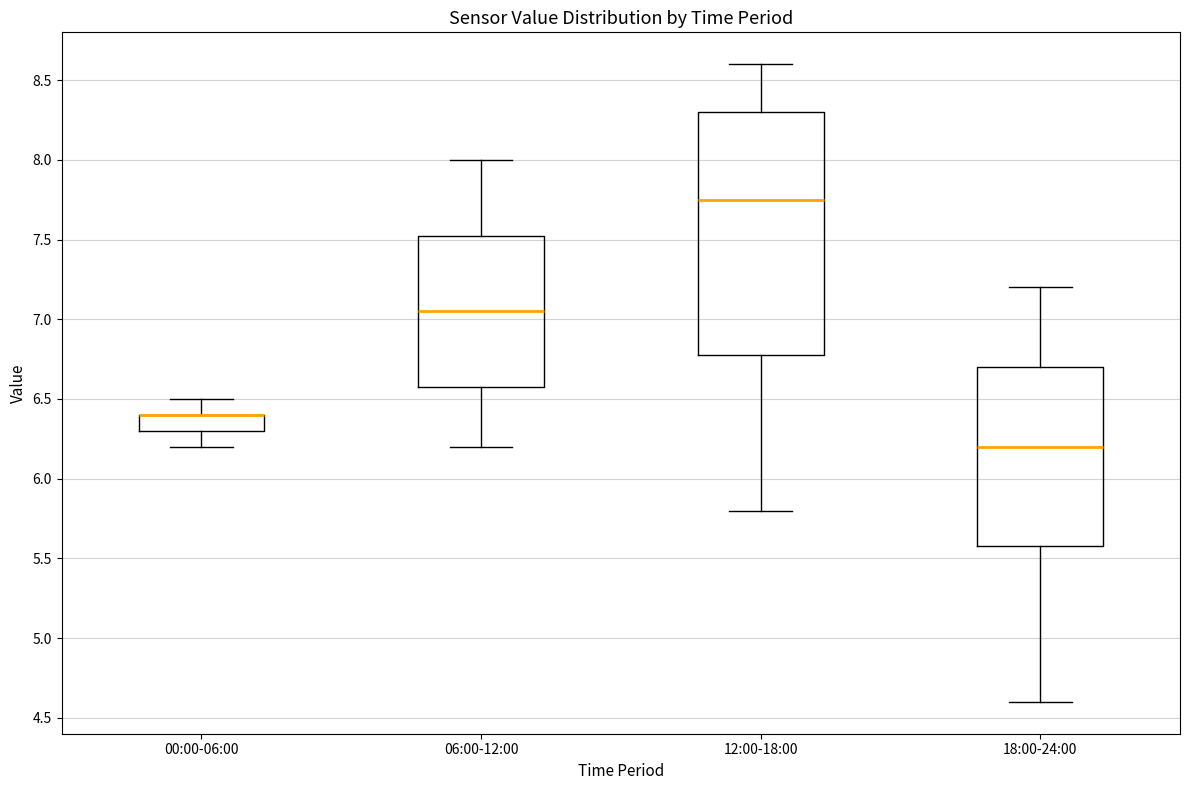

Reading left to right, transcribe this box plot: for each box, give where its median line is, the range the box spans, and where its two whiskers end, as read against the y-axis. The values are not printed on the chart, so give them approximately, as read against the axis.

00:00-06:00: median 6.40 (drawn on the box's upper edge), box 6.30 to 6.40, whiskers 6.20 to 6.50
06:00-12:00: median 7.05, box 6.60 to 7.55, whiskers 6.20 to 8.00
12:00-18:00: median 7.75, box 6.80 to 8.30, whiskers 5.80 to 8.60
18:00-24:00: median 6.20, box 5.60 to 6.70, whiskers 4.60 to 7.20